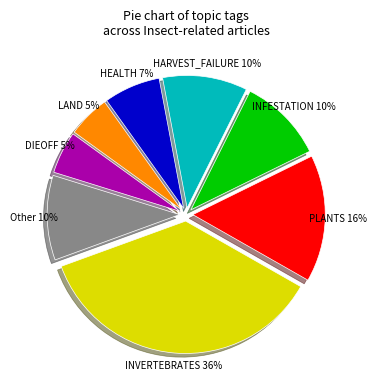

To the nearest percent, what is the difference between the largest and smallest slice percentages?

31%